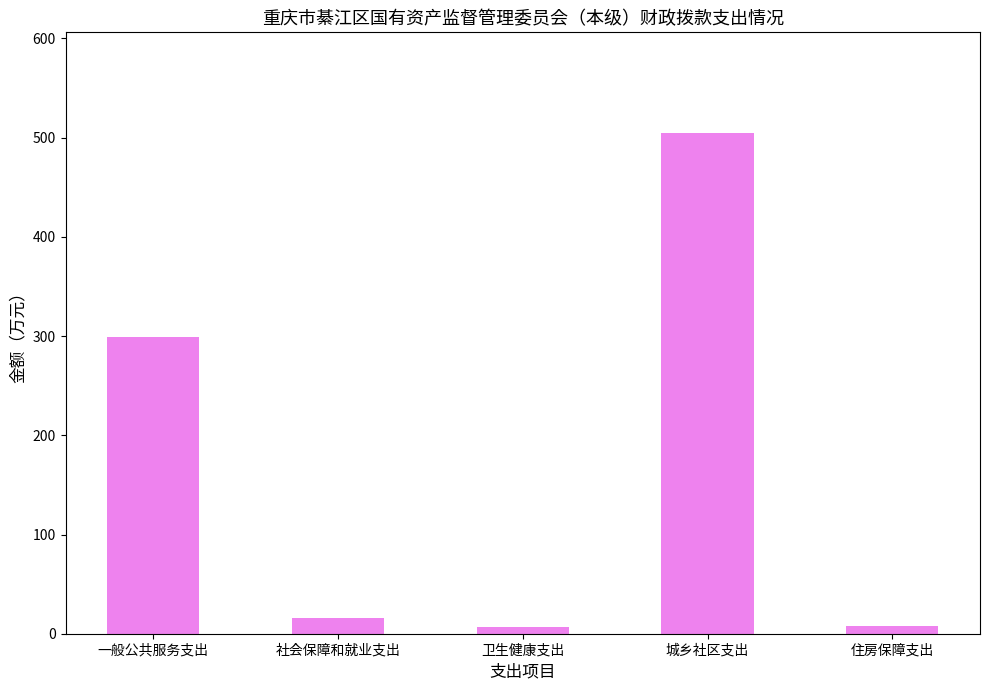

Approximately how many times larger is the value at 住房保障支出 compared to 卫生健康支出?

1.1